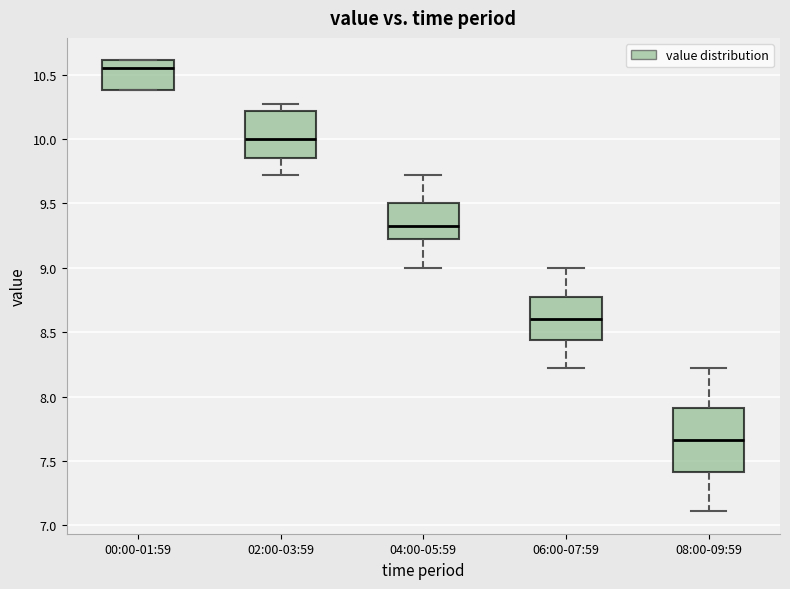

Comparing the boxes themselves (not the whiskers), which one is the tallest?

08:00-09:59